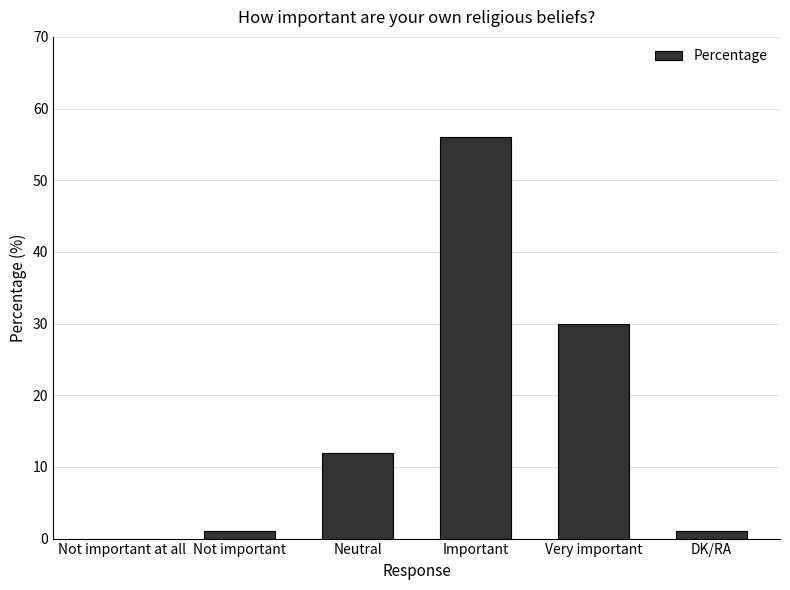

What is the average value?

17